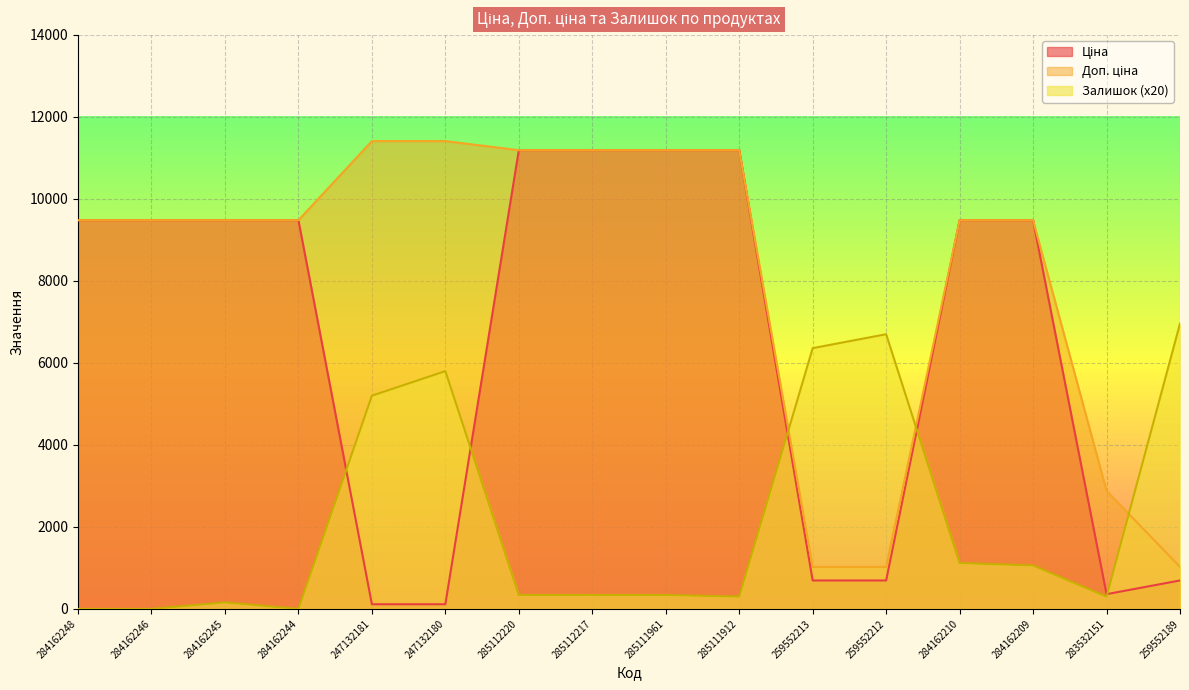

Rank the categories by Залишок value from lowest to highest.

284162248, 284162246, 284162244, 284162245, 285111912, 283532151, 285112220, 285112217, 285111961, 284162209, 284162210, 247132181, 247132180, 259552213, 259552212, 259552189